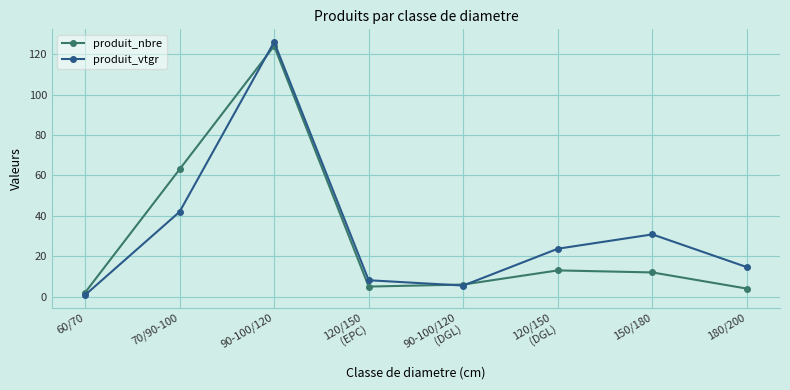

At which category is the sum across all series the highest?

90-100/120